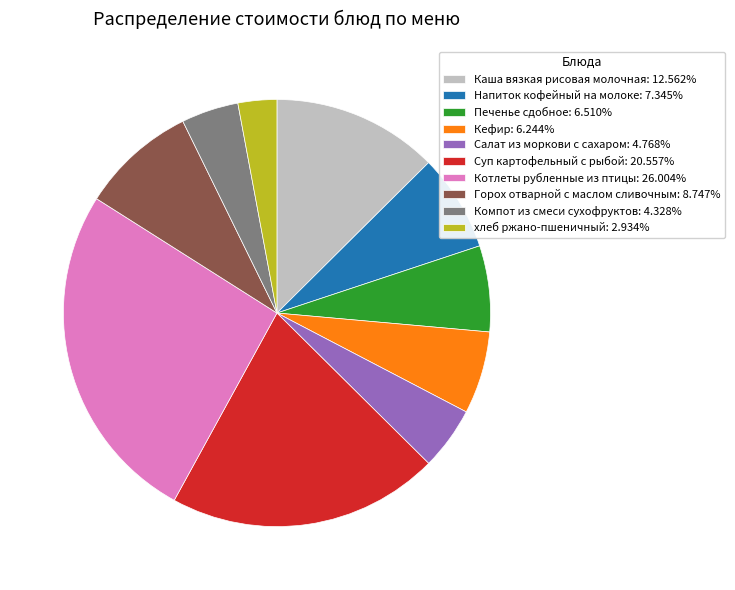

Is the sum of Печенье сдобное: 6.510% and Кефир: 6.244% greater than half?

No